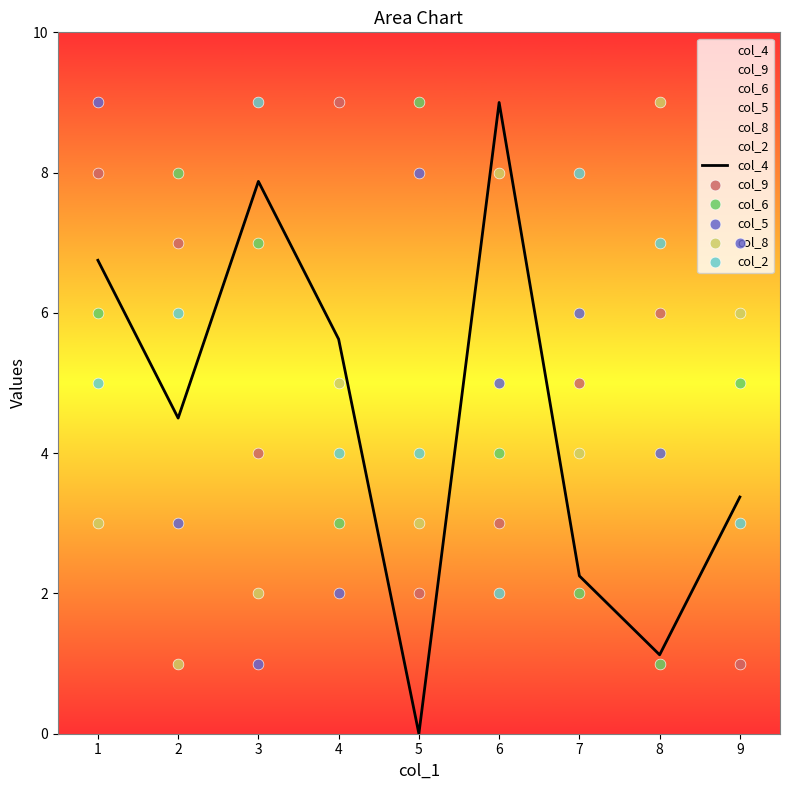

Which series reaches the maximum Y coordinate?

col_4